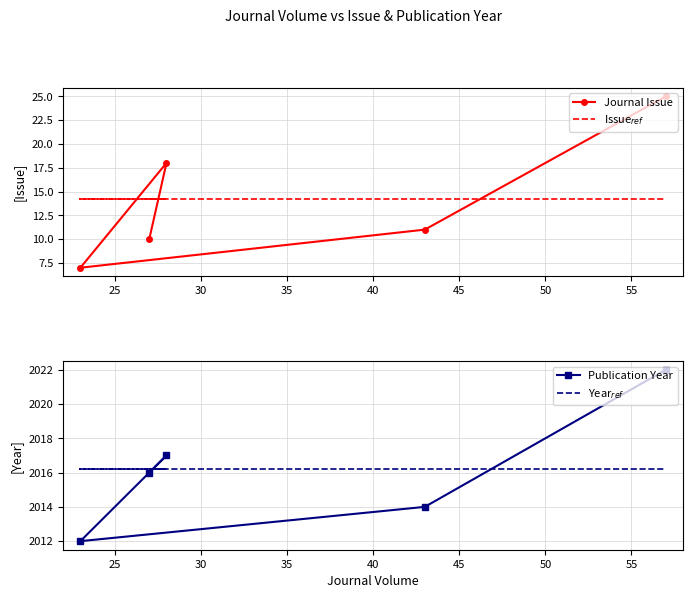

Is this an area chart (filled region under the line)?

No